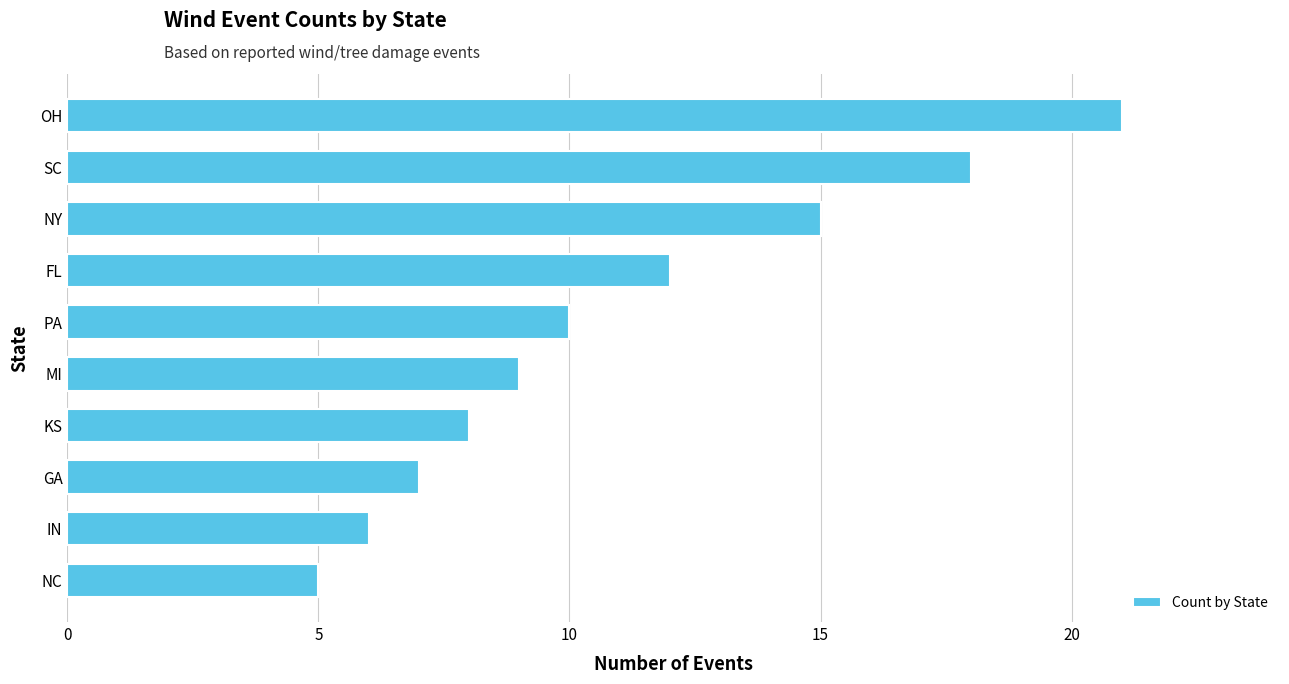

What is the ratio of the value at NC to the value at SC?

0.3